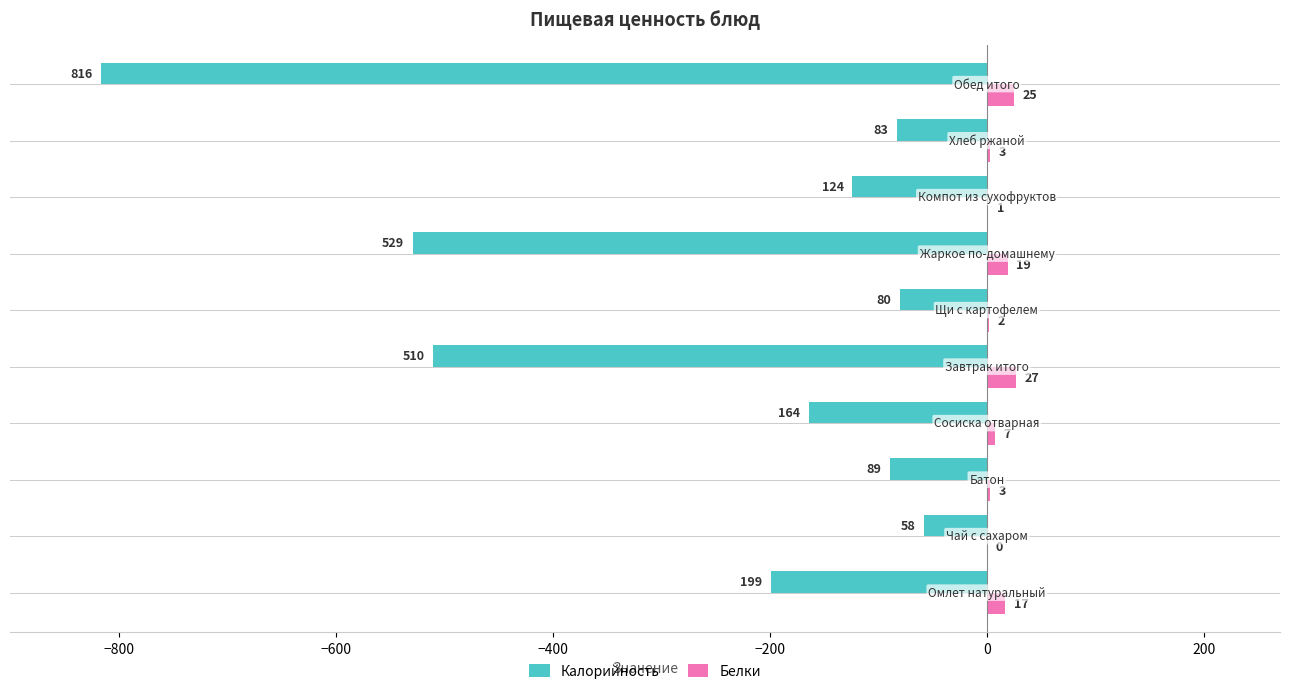

Which series has the largest total across all categories?

Белки